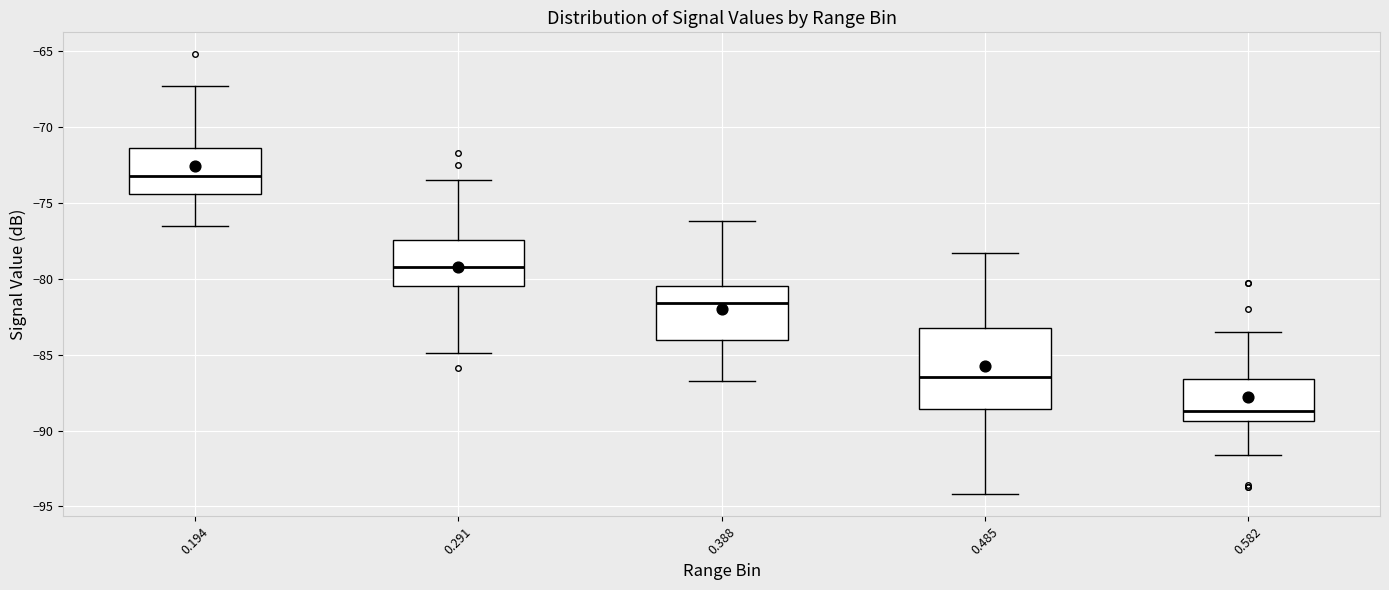

Comparing the boxes themselves (not the whiskers), which one is the tallest?

0.485